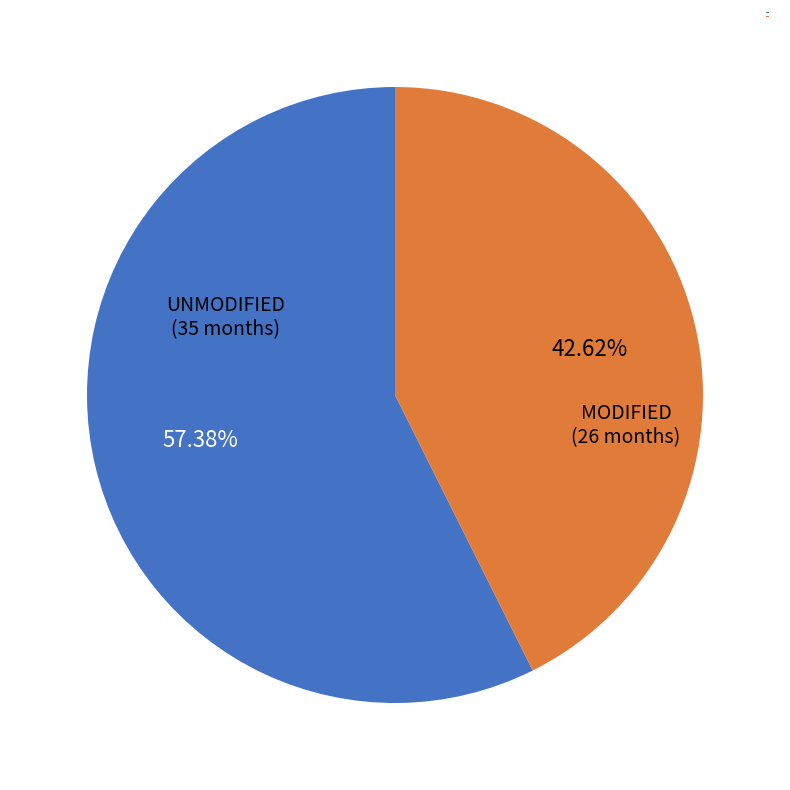

What is the ratio of the value at UNMODIFIED (35 months) to the value at MODIFIED (26 months)?

1.3